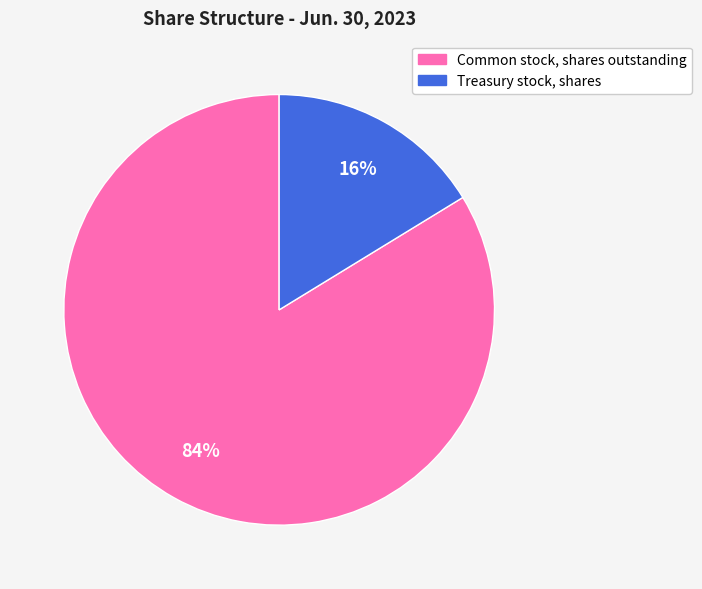

To the nearest percent, what is the combined percentage of Treasury stock, shares and Common stock, shares outstanding?

100%